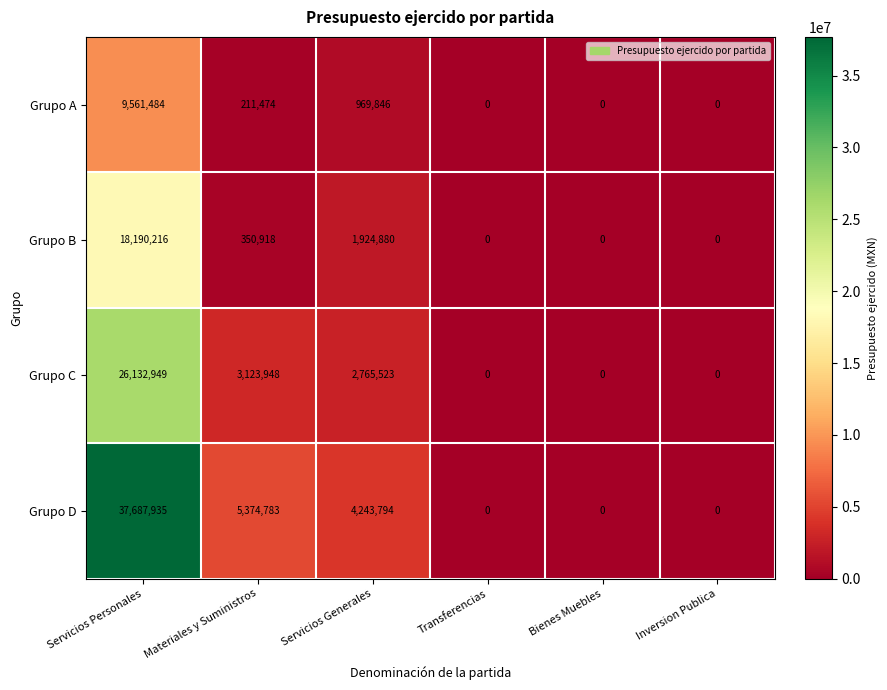

Which series has the largest total across all categories?

Grupo D